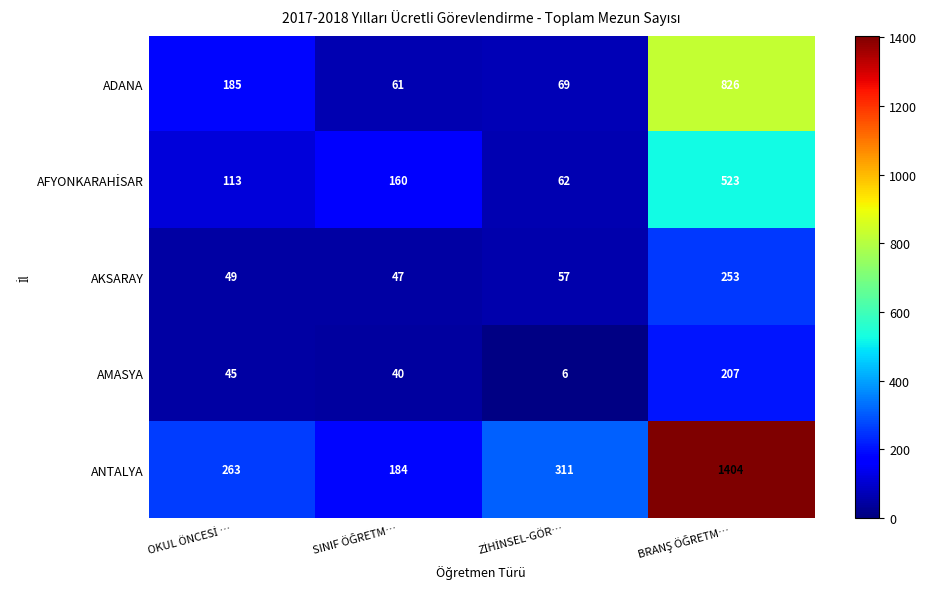

What is the minimum value shown in the chart?

6